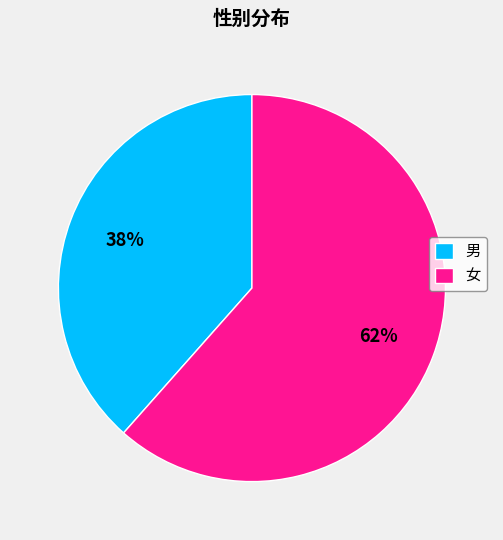

Rank the categories by value from lowest to highest.

男, 女